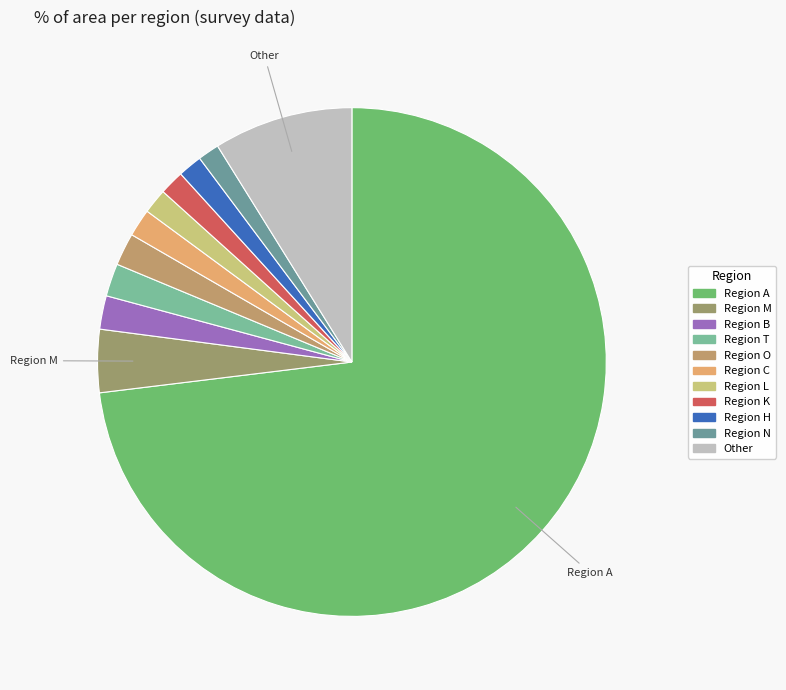

How many slices are in this pie chart?

11